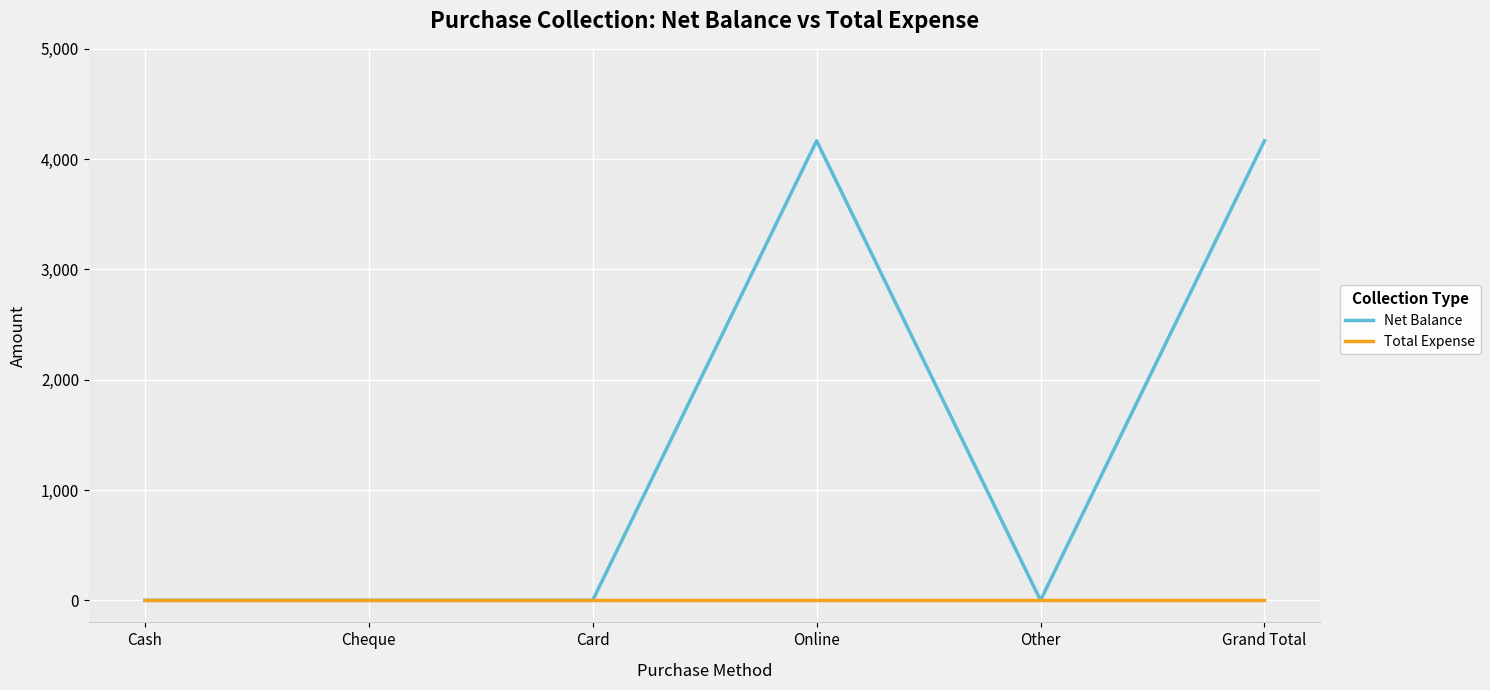

What is the highest value of the Net Balance series?

4166